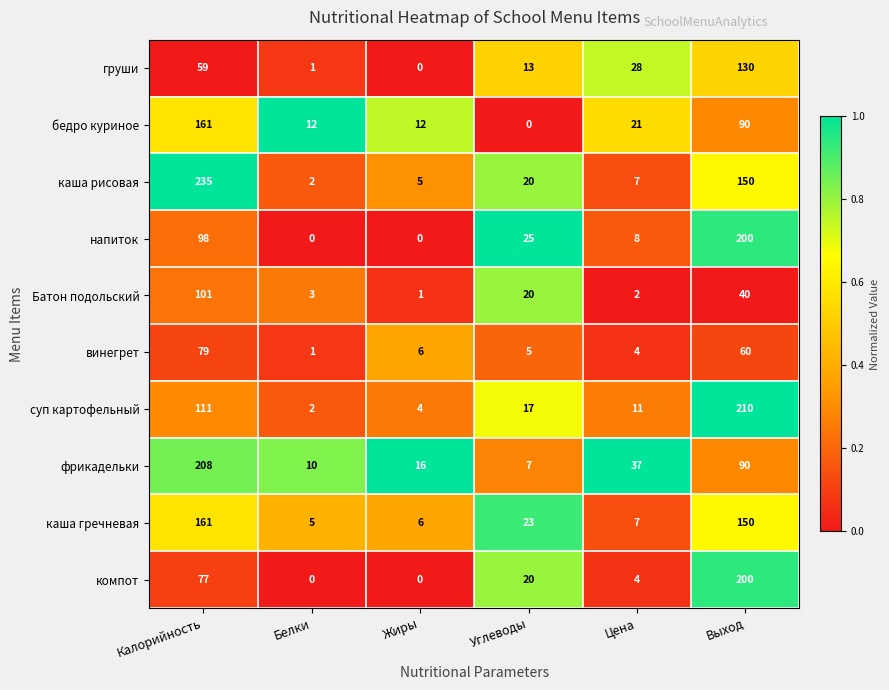

What is the spread (max minus min) of values at Жиры?

16